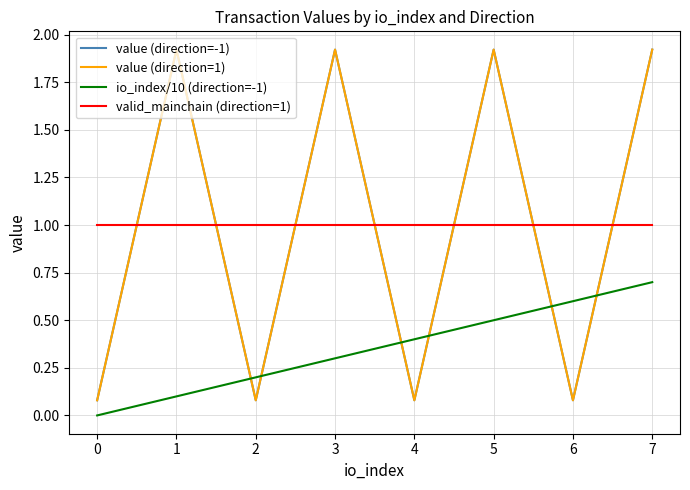

Reading left to right, list all the values displayed in this chart.

value (direction=-1): 0=0.1	1=1.9	2=0.1	3=1.9	4=0.1	5=1.9	6=0.1	7=1.9
value (direction=1): 0=0.1	1=1.9	2=0.1	3=1.9	4=0.1	5=1.9	6=0.1	7=1.9
io_index/10 (direction=-1): 0=0.0	1=0.1	2=0.2	3=0.3	4=0.4	5=0.5	6=0.6	7=0.7
valid_mainchain (direction=1): 0=1.0	1=1.0	2=1.0	3=1.0	4=1.0	5=1.0	6=1.0	7=1.0